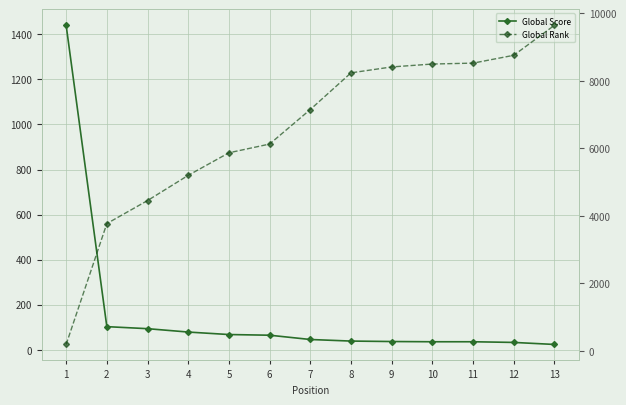

How many lines are shown in the chart?

2